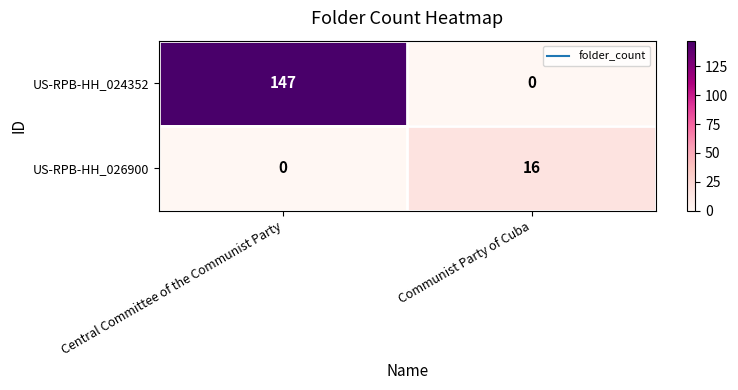

What is the sum of the US-RPB-HH_026900 values at Communist Party of Cuba and Central Committee of the Communist Party?

16